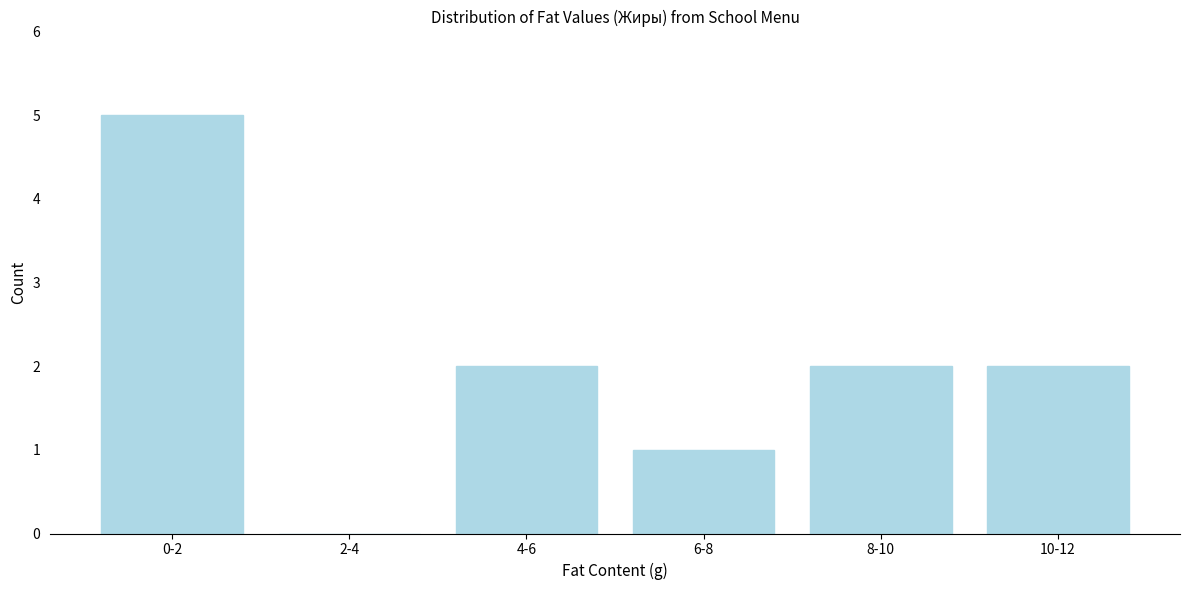

Reading left to right, transcribe all the data shown in this chart.

0-2=5	2-4=0	4-6=2	6-8=1	8-10=2	10-12=2